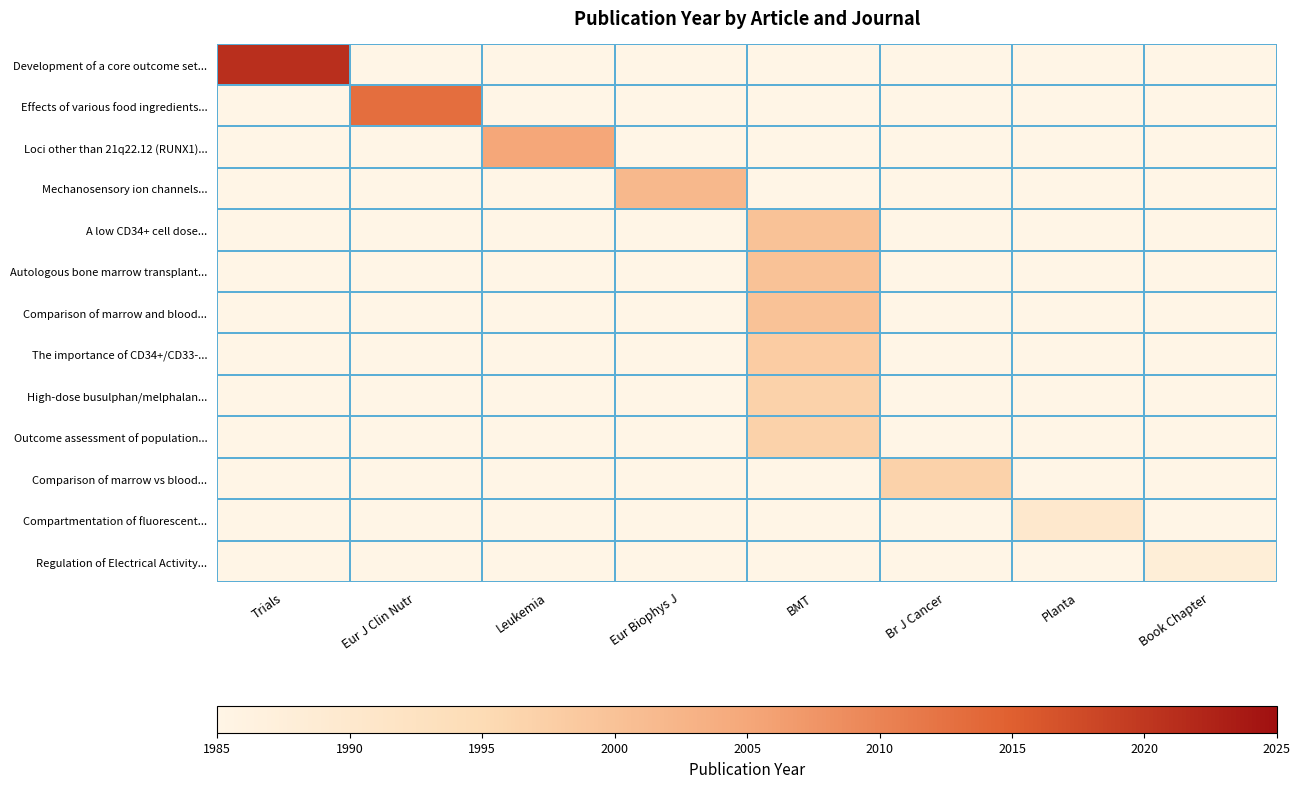

Which has a higher value, Br J Cancer or Eur J Clin Nutr?

Eur J Clin Nutr